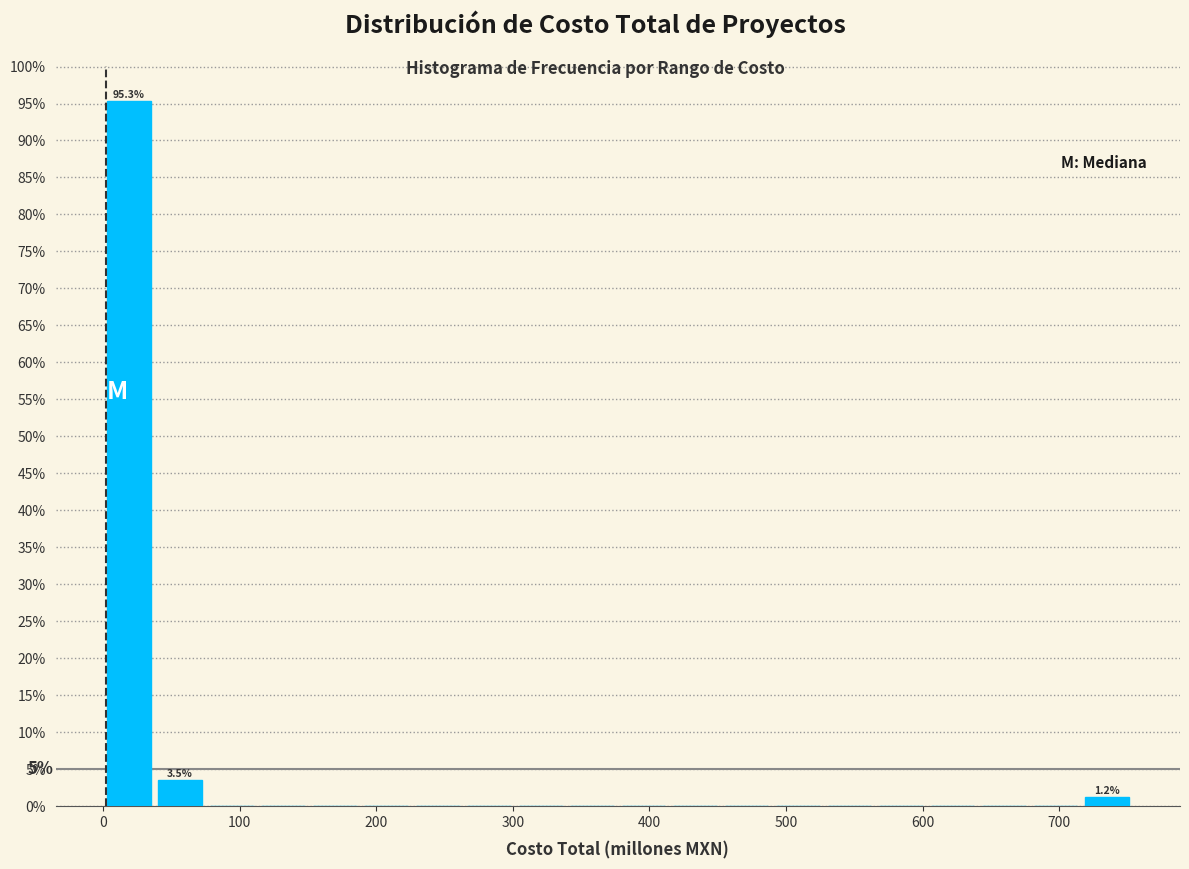

Read against the x-axis, roughly where is the centre of the tallest bar?

20